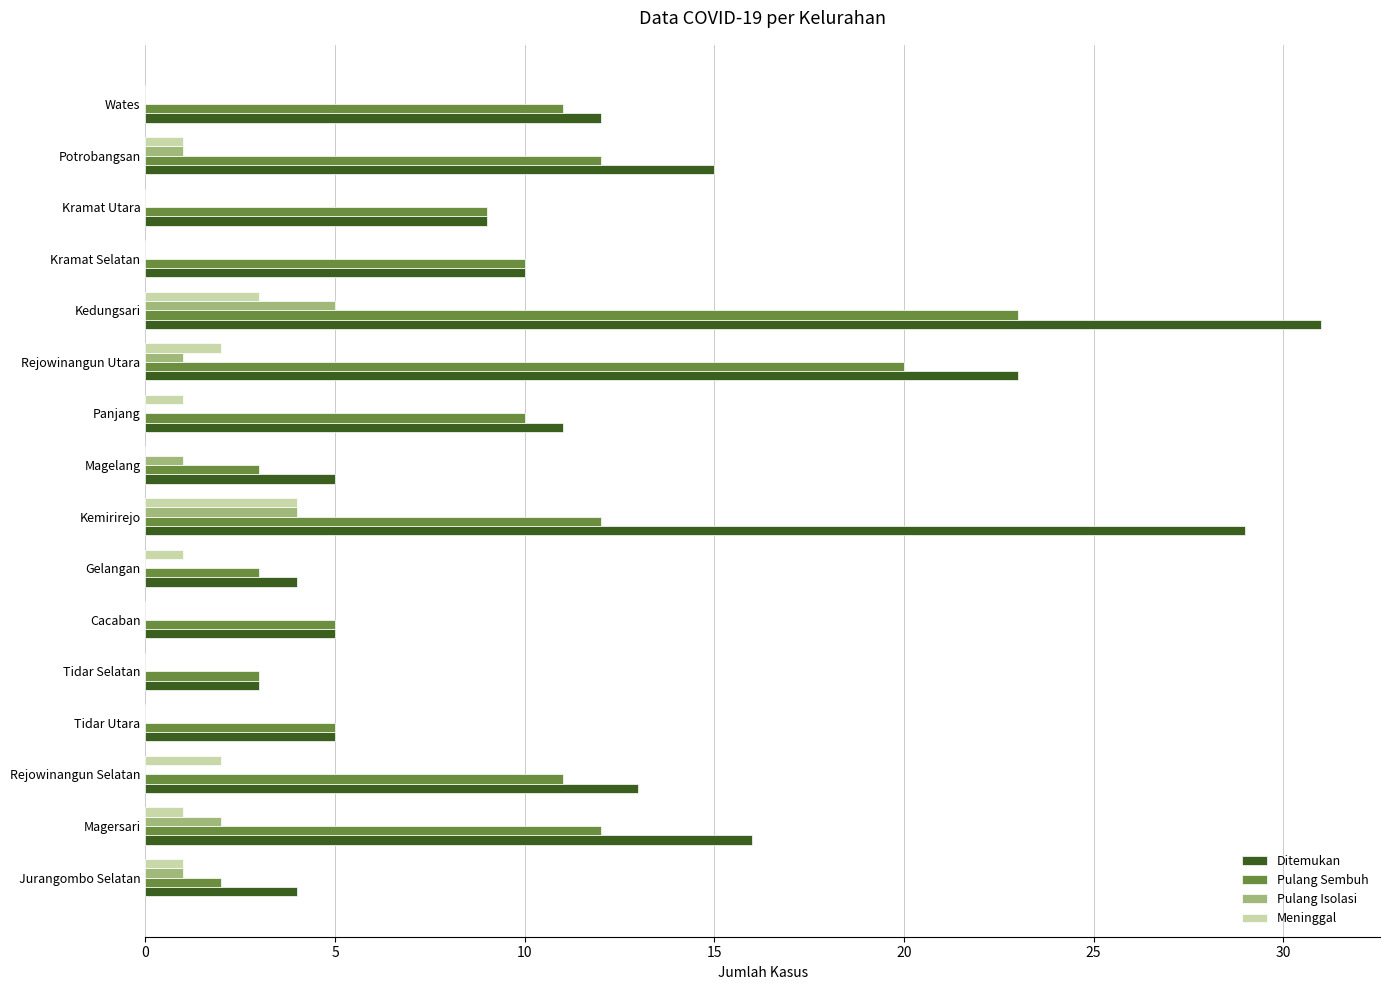

What value does the Ditemukan series have at Jurangombo Selatan?

4